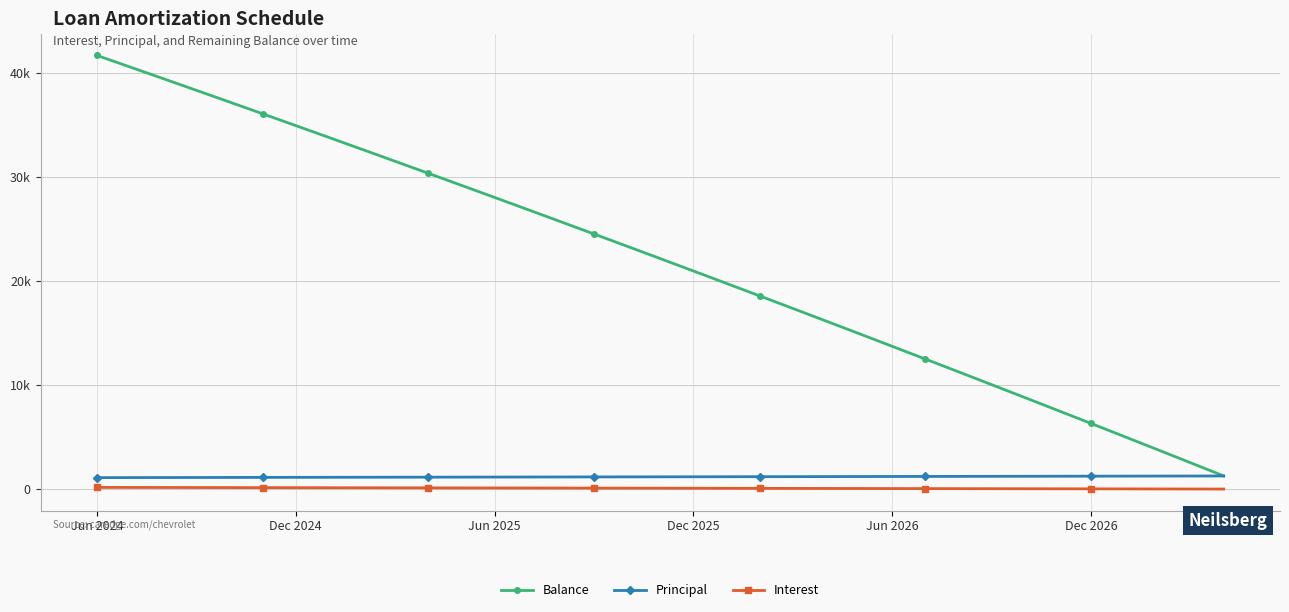

What is the difference between the maximum and minimum values in the Interest series?

159.2